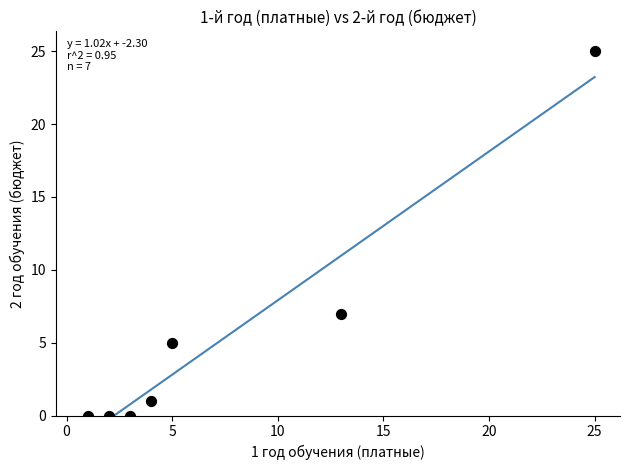

What Y value in the scatter plot is closest to 12?

7